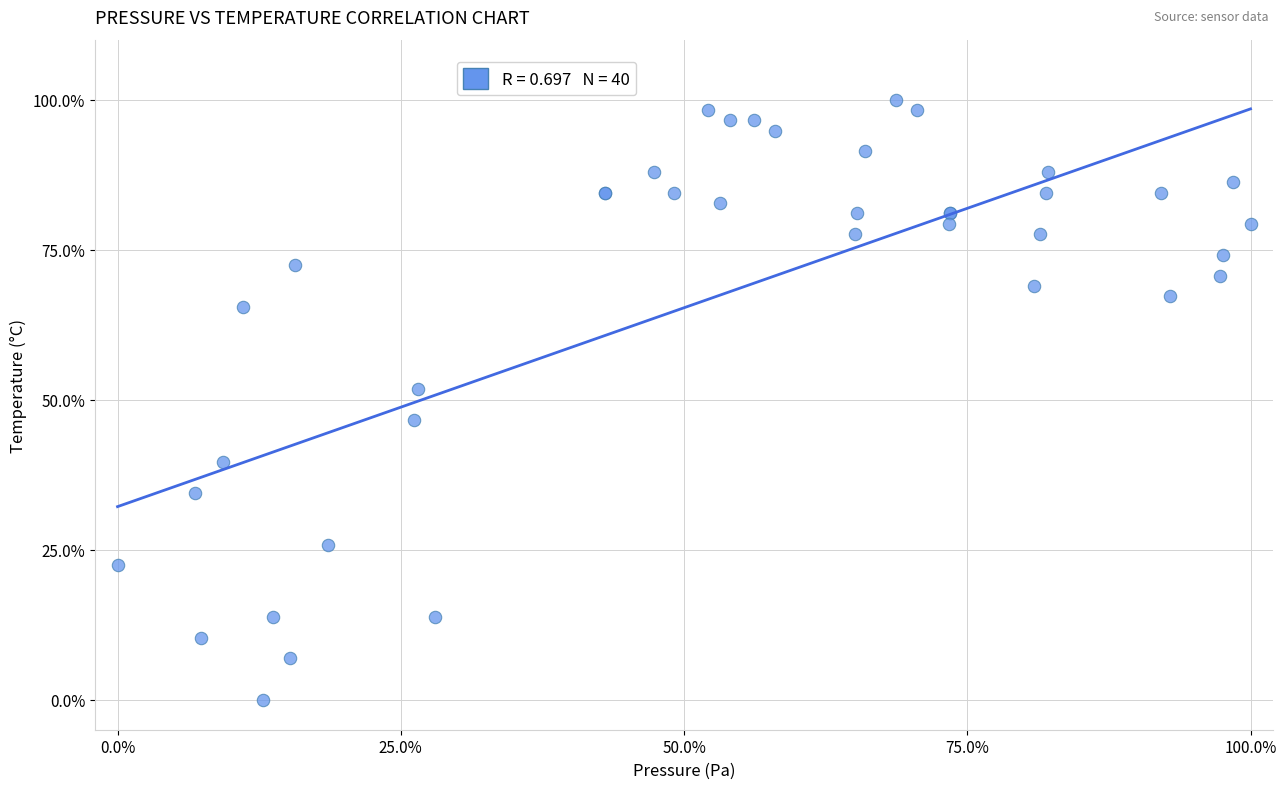

What Y value in the scatter plot is closest to 50?

51.7